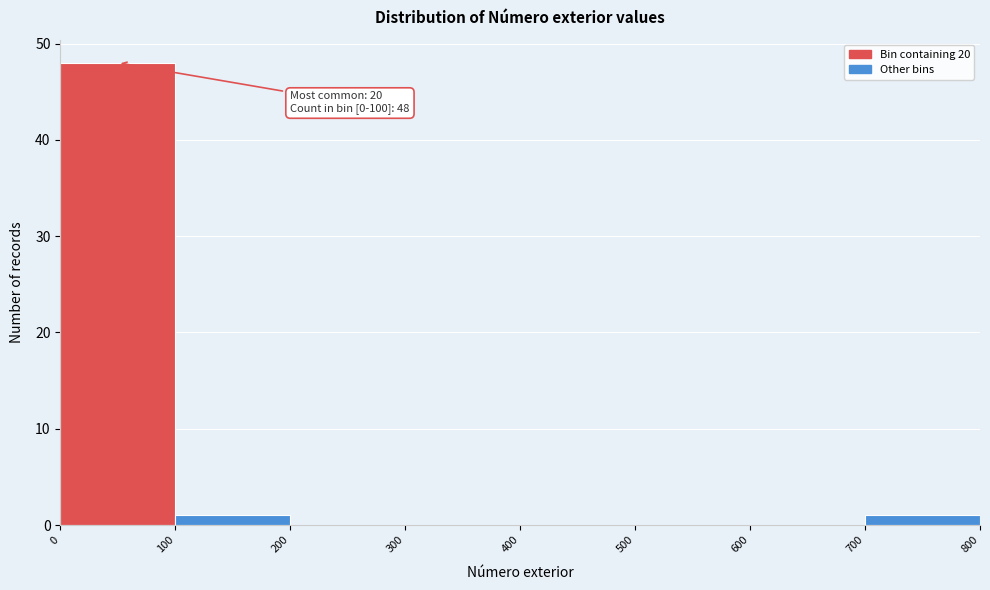

Which range on the x-axis has the tallest bar?

0 to 100